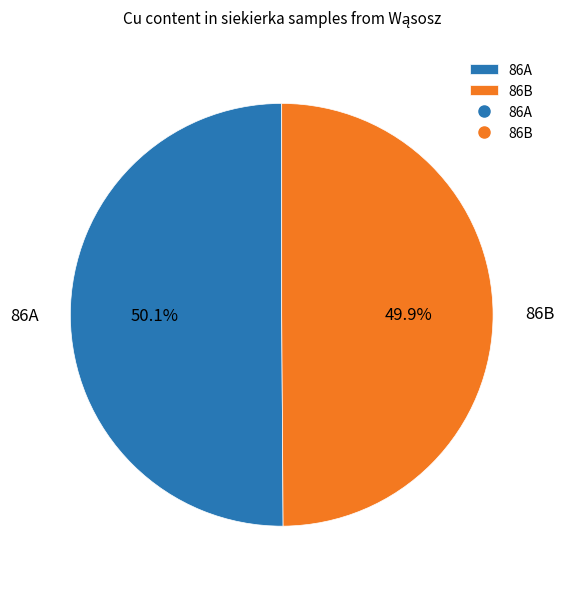

To the nearest percent, what portion does 86B represent?

50%